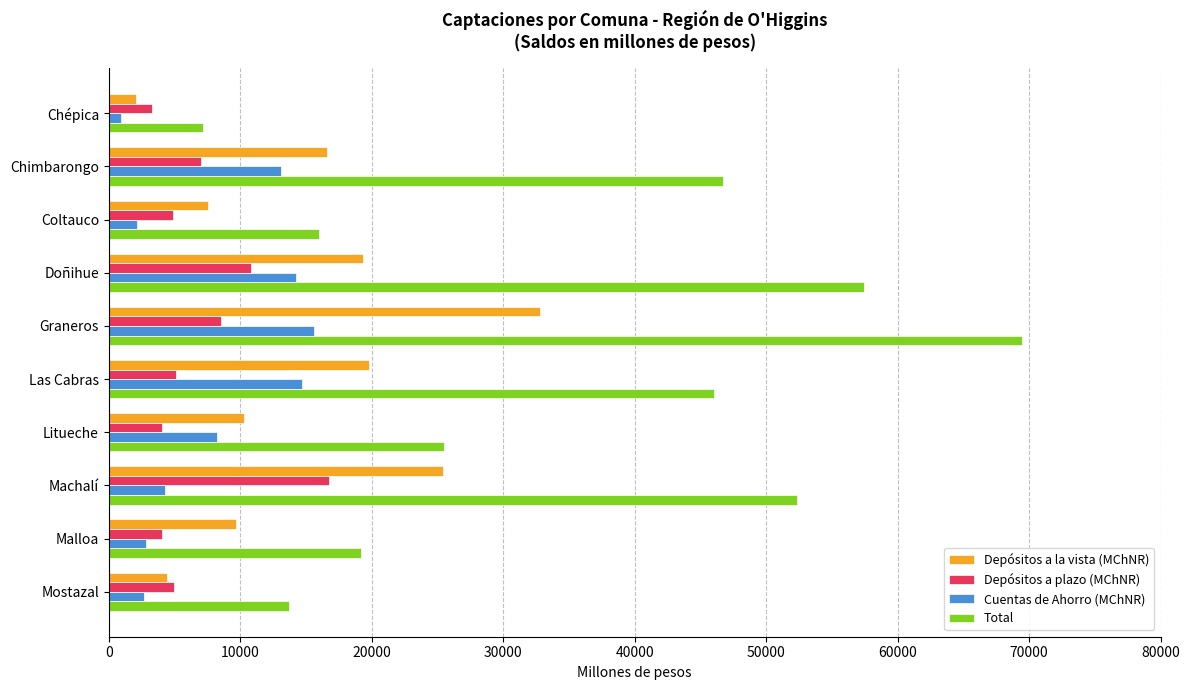

How many values in the Cuentas de Ahorro (MChNR) series exceed 8211?

5